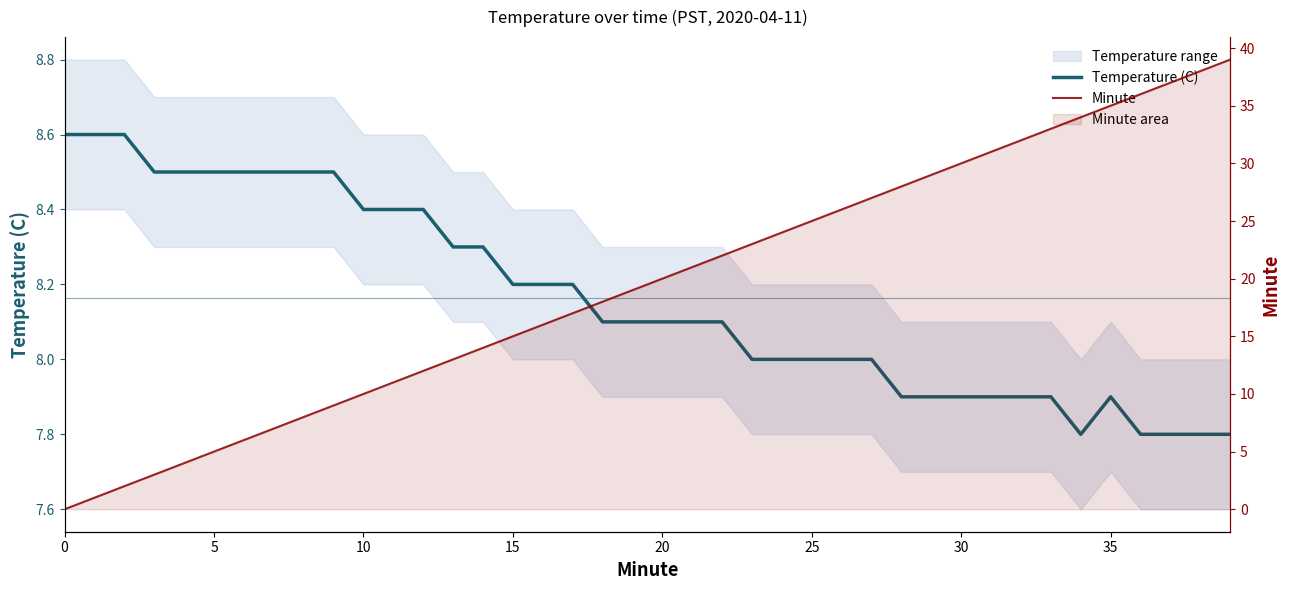

At how many categories does at least one series exceed 10?

29